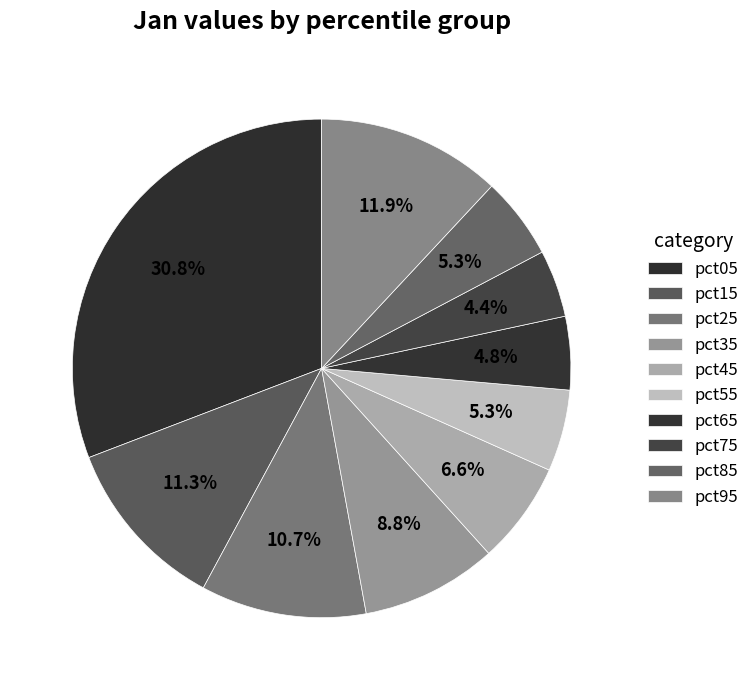

Rank the categories by value from lowest to highest.

pct75, pct65, pct55, pct85, pct45, pct35, pct25, pct15, pct95, pct05